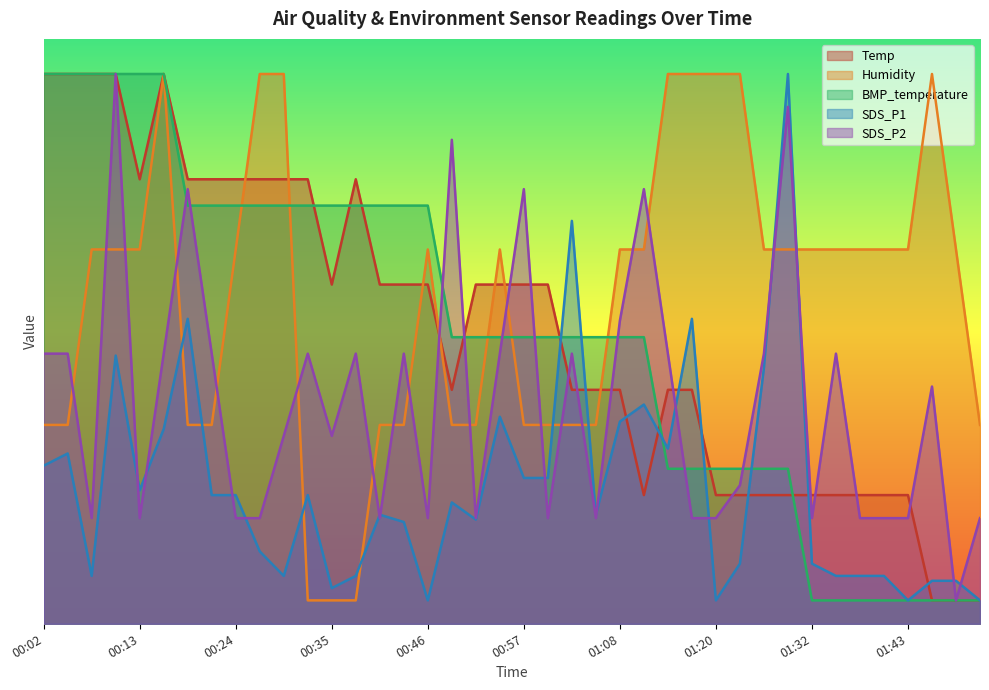

The SDS_P2 series shows 44.2 at 01:29. True or false?

True